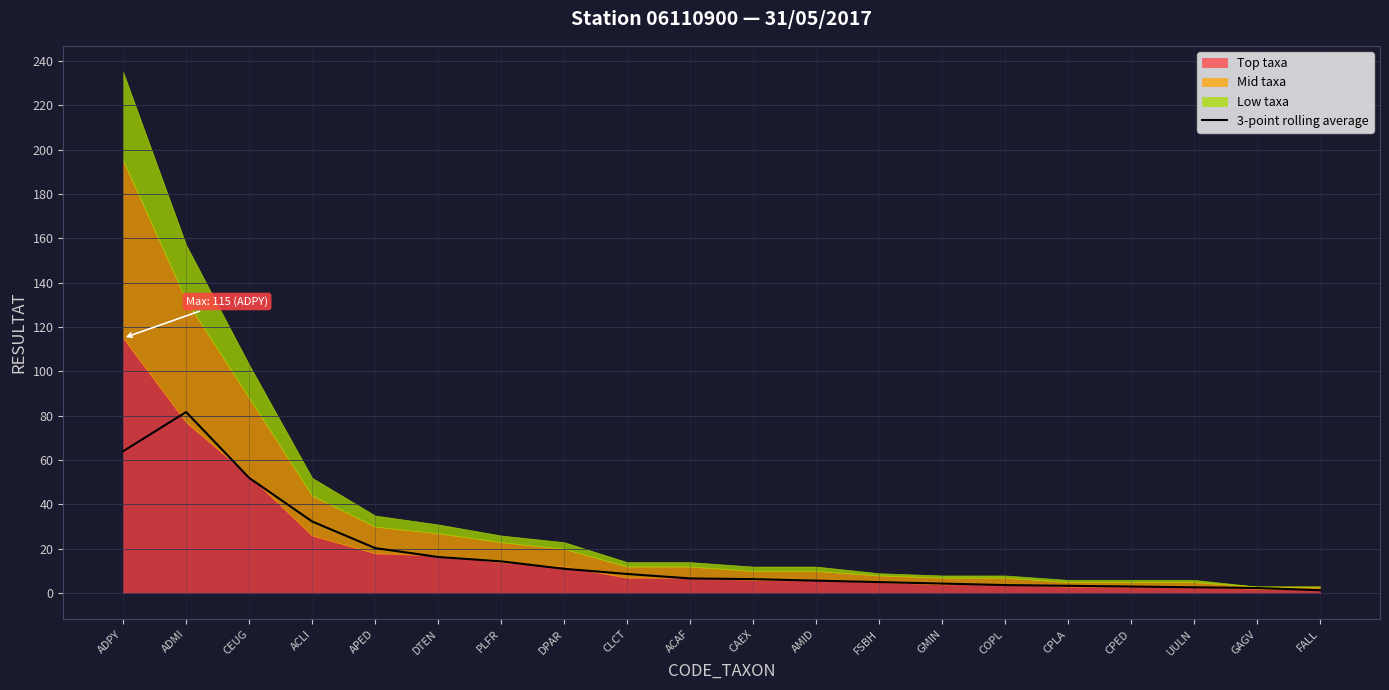

Where is the first local maximum?

ADMI